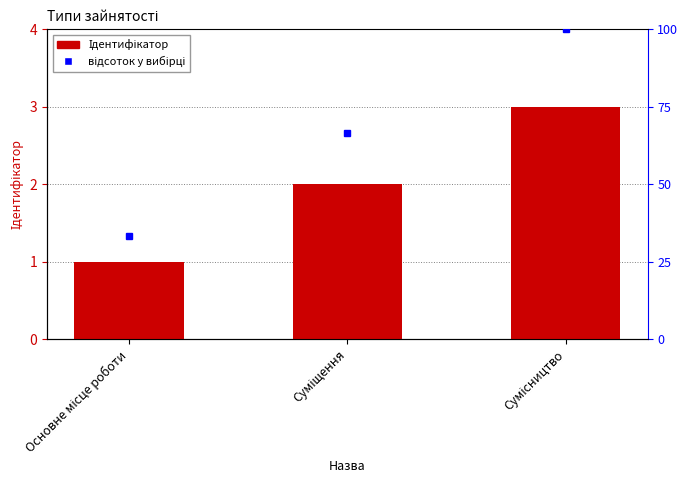

How many values are below 2?

1